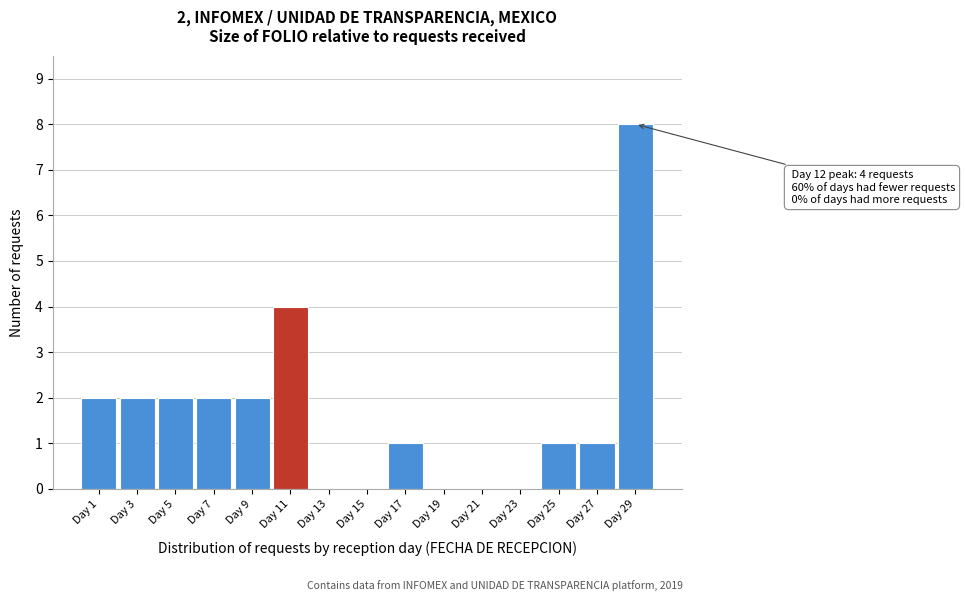

Reading left to right, extract all data points from this chart.

Day 1=2	Day 3=2	Day 5=2	Day 7=2	Day 9=2	Day 11=4	Day 13=0	Day 15=0	Day 17=1	Day 19=0	Day 21=0	Day 23=0	Day 25=1	Day 27=1	Day 29=8